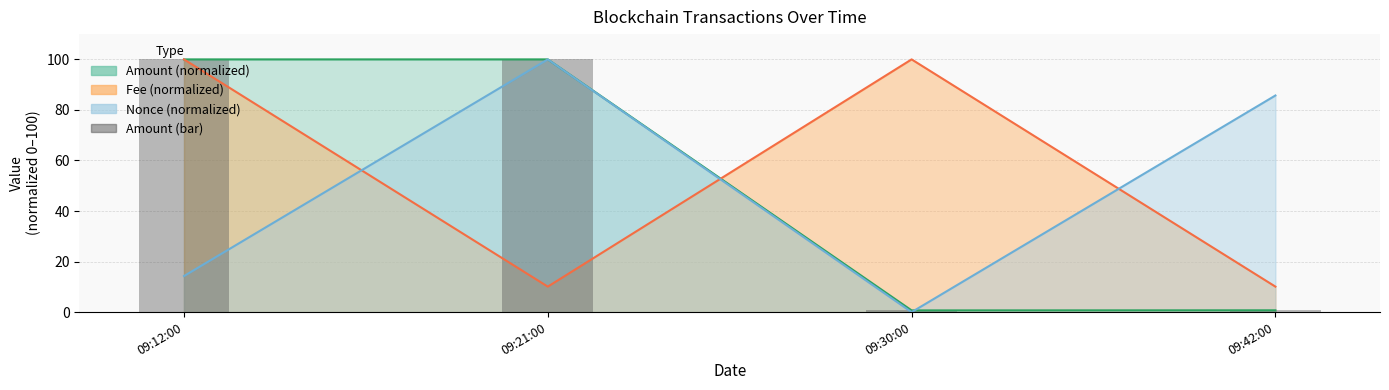

What is the sum of all values?

201.4